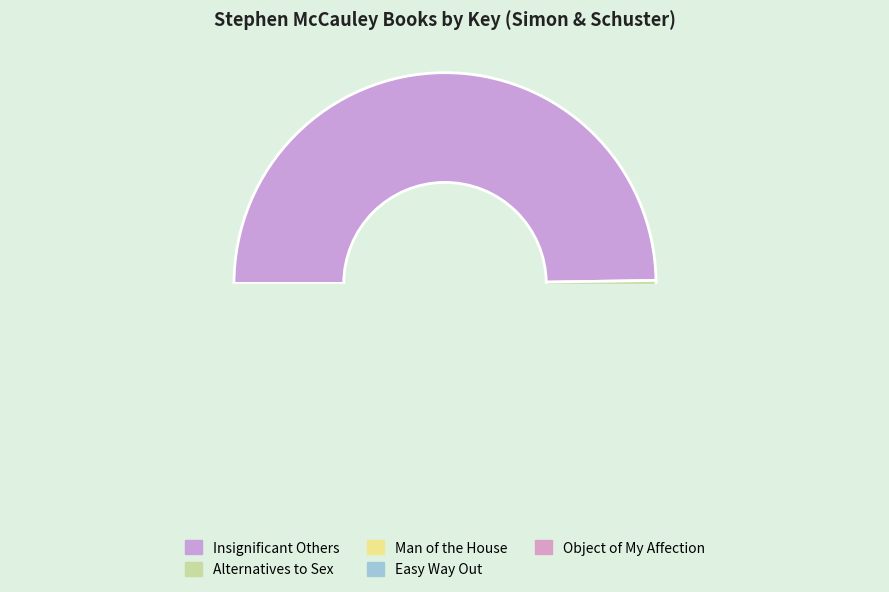

Does Easy Way Out account for over 50% of the chart?

No